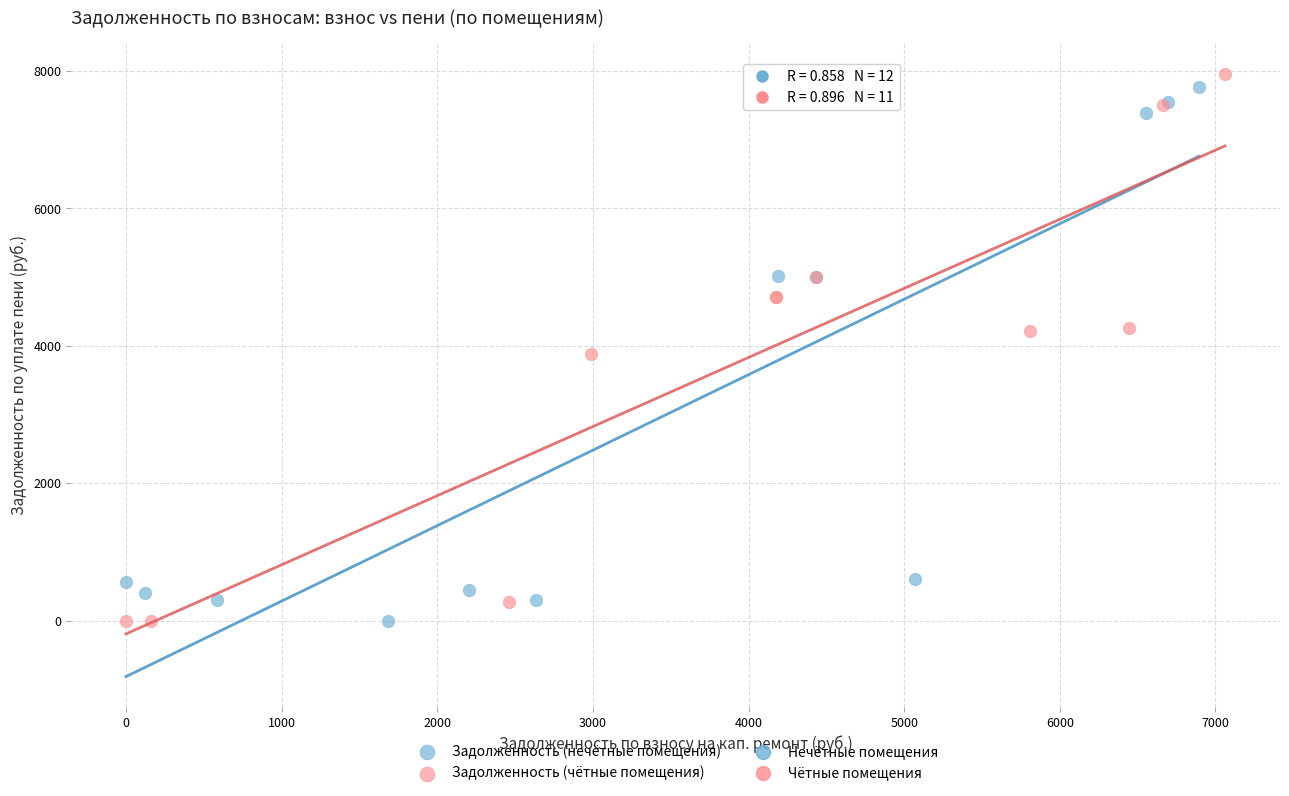

Which series contains the highest Y value?

Задолженность (чётные помещения)